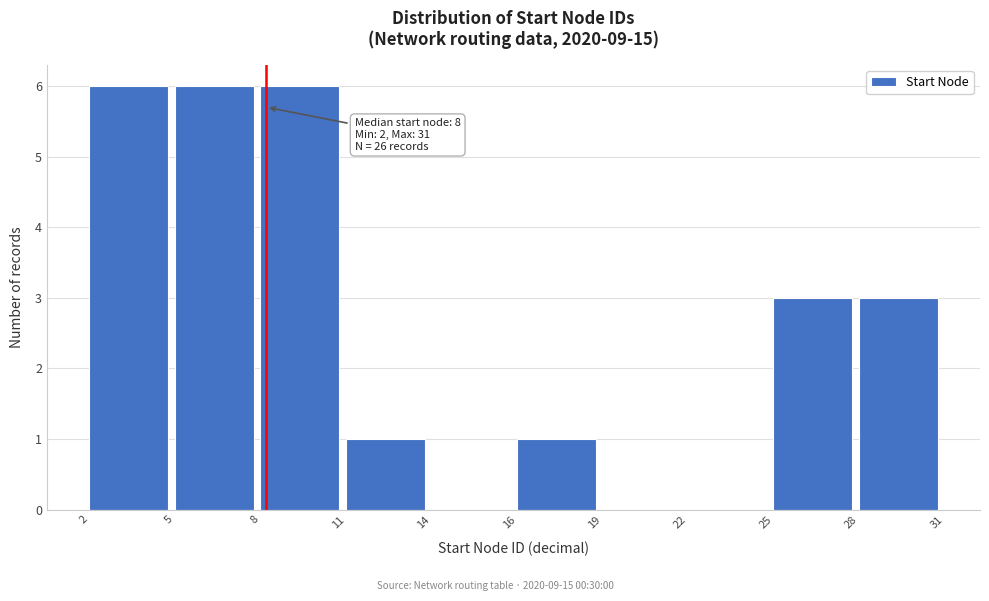

Reading left to right, transcribe all the data shown in this chart.

2=6	5=6	8=6	11=1	14=0	16=1	19=0	22=0	25=3	28=3